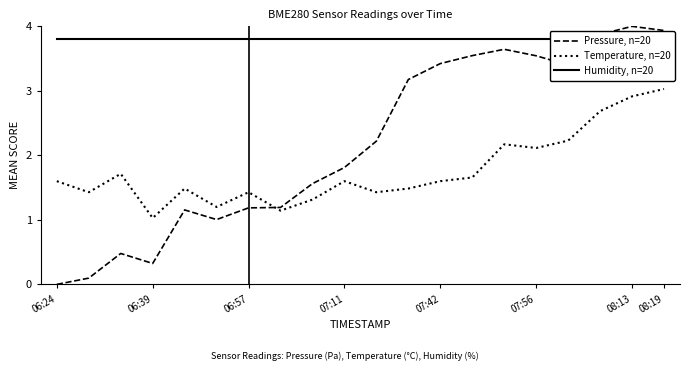

Which category has the lowest value in the Humidity, n=20 series?

06:24